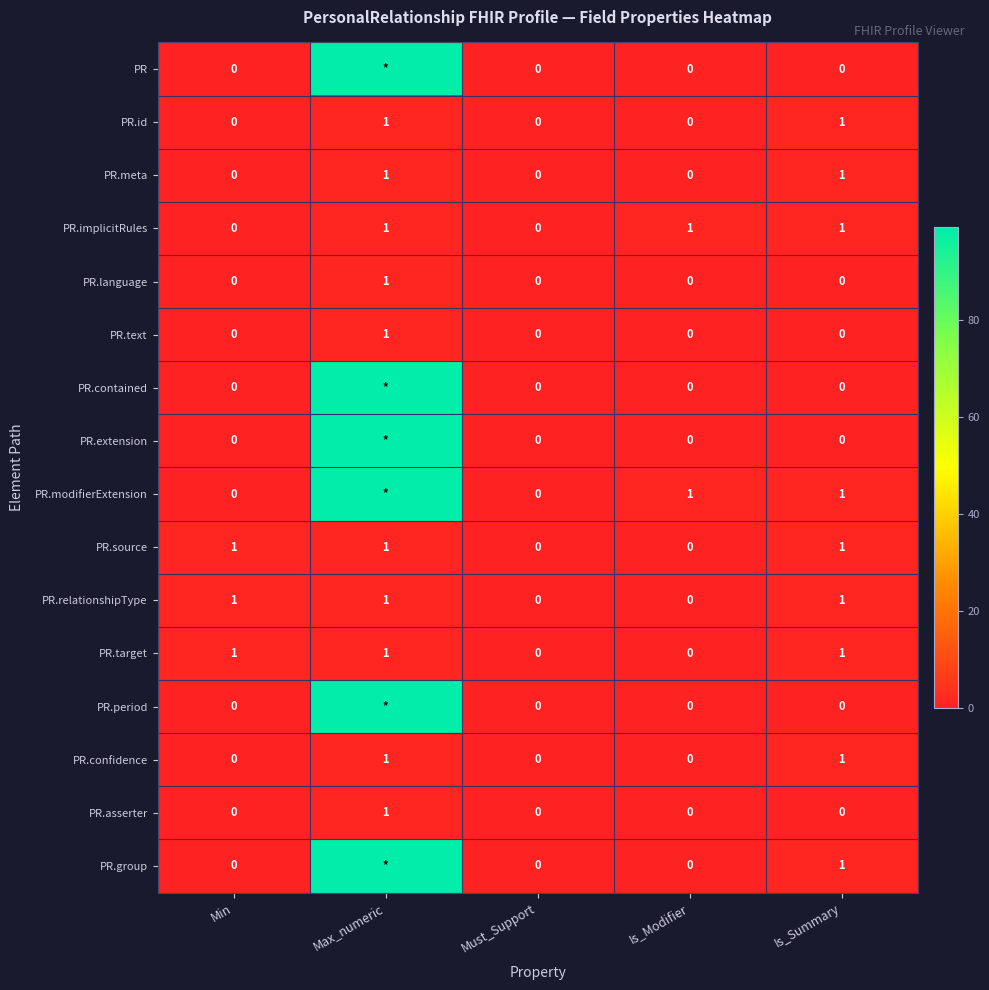

What is the total value across all series at Min?

3